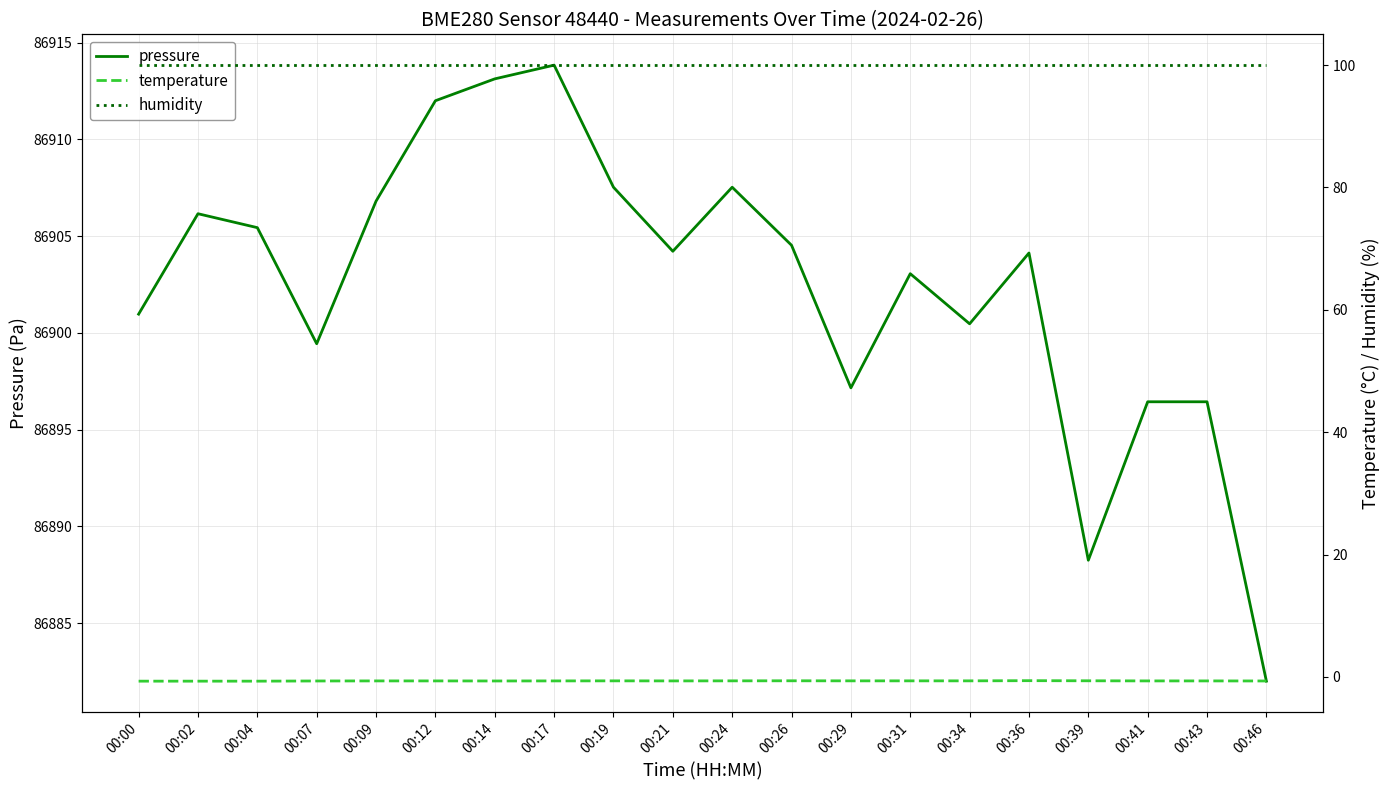

Reading right to left, extract all data points from this chart.

pressure: 86882.0	86896.4	86896.4	86888.2	86904.1	86900.5	86903.1	86897.2	86904.5	86907.5	86904.2	86907.5	86913.8	86913.1	86912.0	86906.8	86899.4	86905.4	86906.2	86901.0
temperature: -0.7	-0.7	-0.7	-0.6	-0.6	-0.7	-0.7	-0.7	-0.6	-0.7	-0.7	-0.7	-0.7	-0.7	-0.7	-0.7	-0.7	-0.7	-0.7	-0.7
humidity: 100.0	100.0	100.0	100.0	100.0	100.0	100.0	100.0	100.0	100.0	100.0	100.0	100.0	100.0	100.0	100.0	100.0	100.0	100.0	100.0